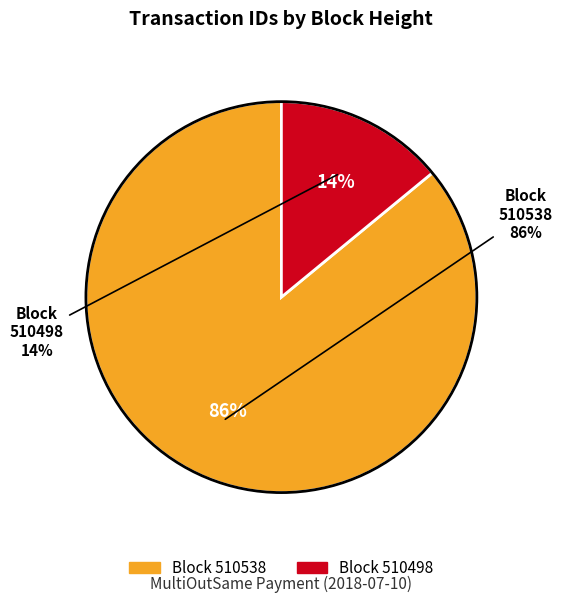

How much of the chart is everything except 510538?

14.0%